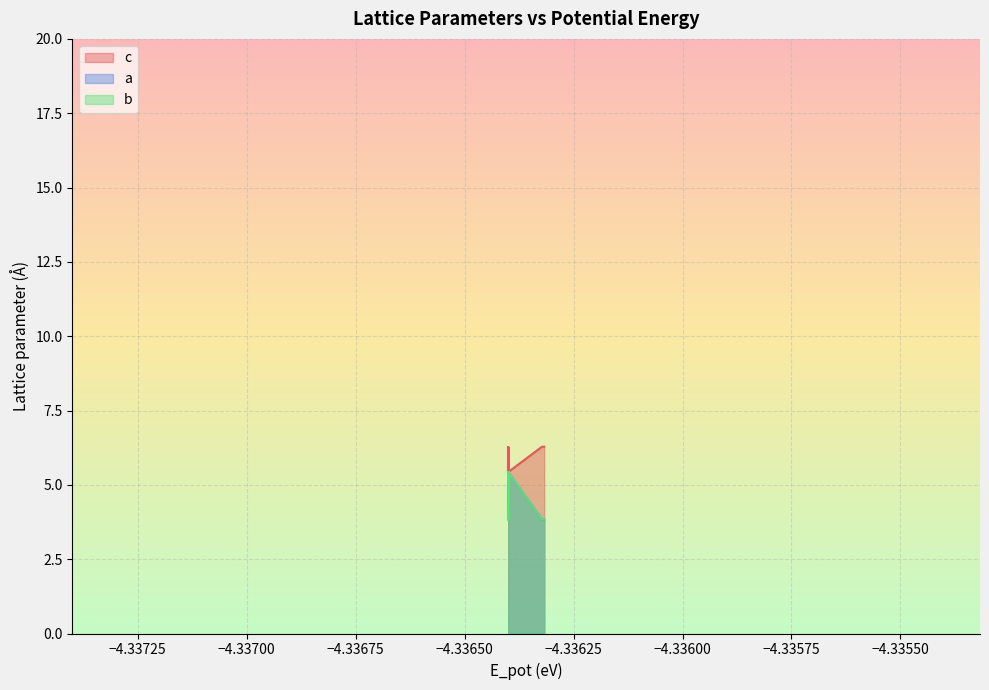

At how many categories does at least one series exceed 5?

20